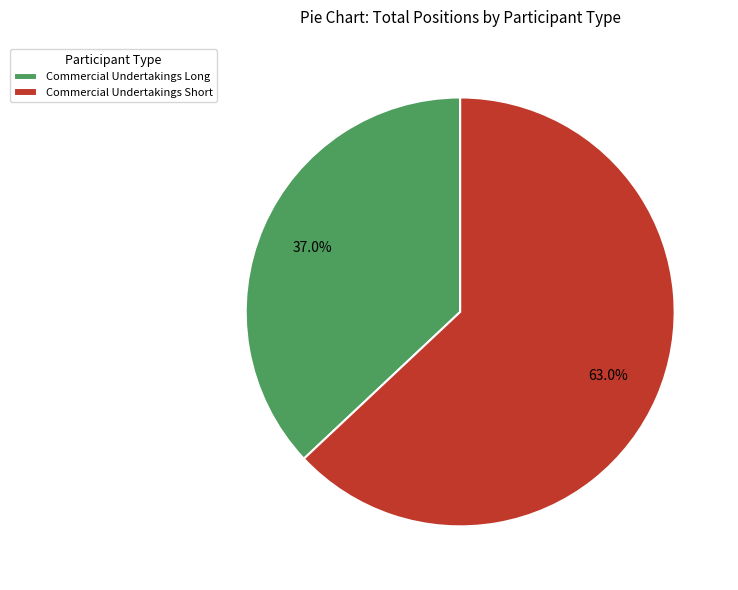

What is the ratio of the value at Commercial Undertakings Long to the value at Commercial Undertakings Short?

0.6